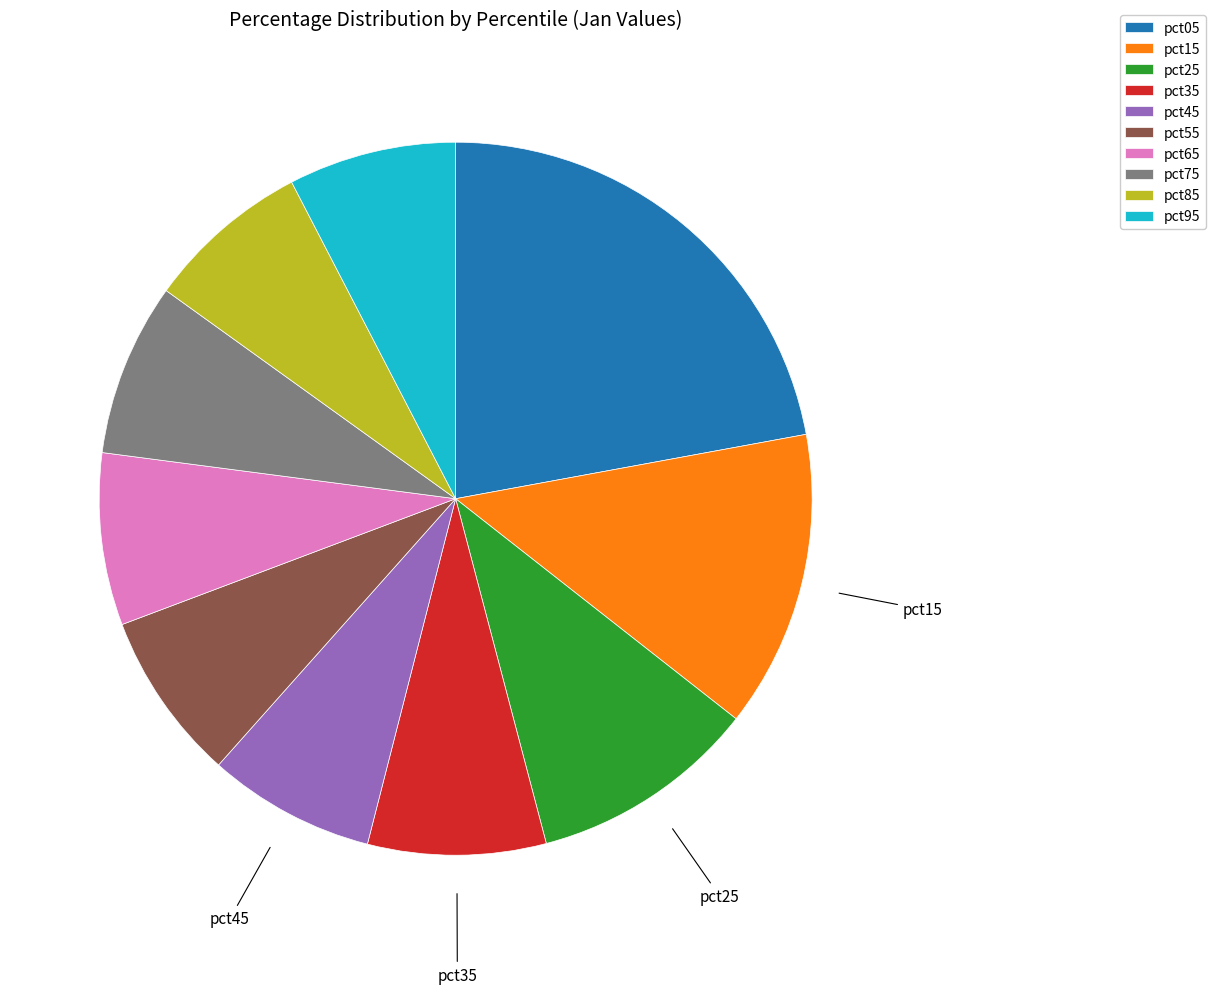

How many segments does this pie chart have?

10